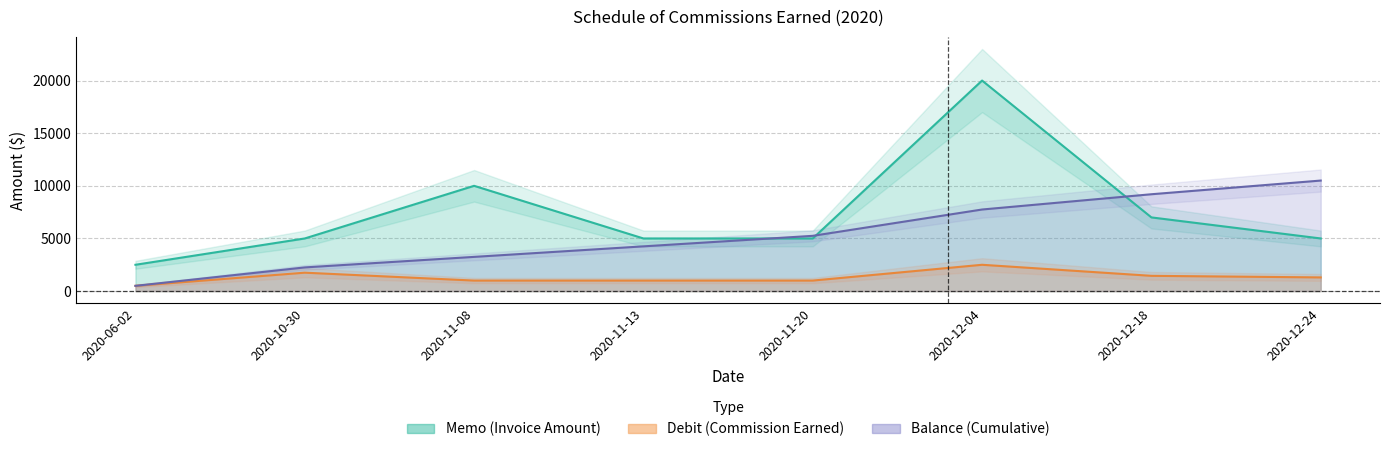

Does the chart display data point markers on the line(s)?

No